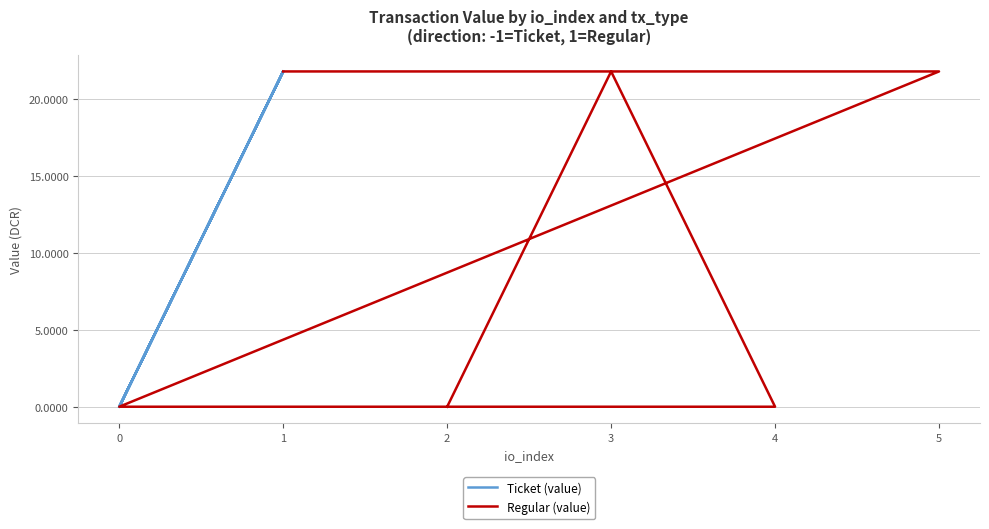

Where do Regular (value) and Ticket (value) first cross each other?

3 and 4